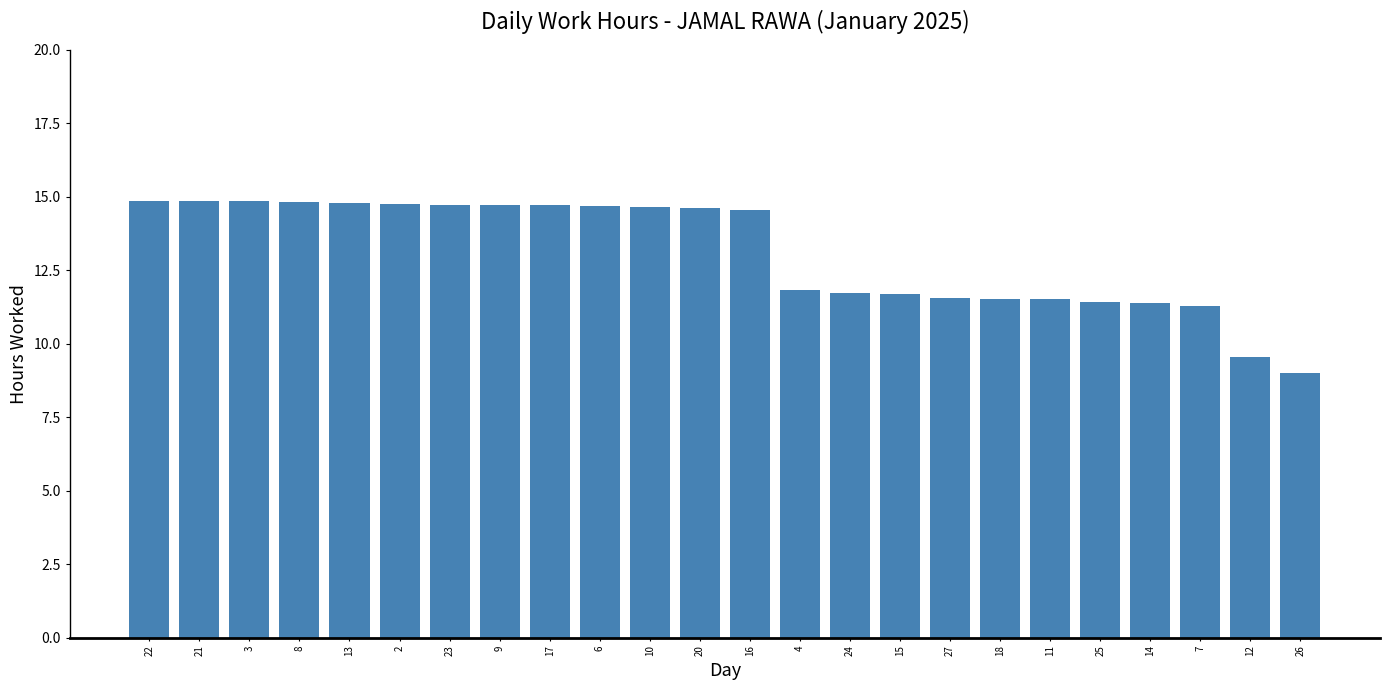

What is the label of the 8th bar from the right?

27